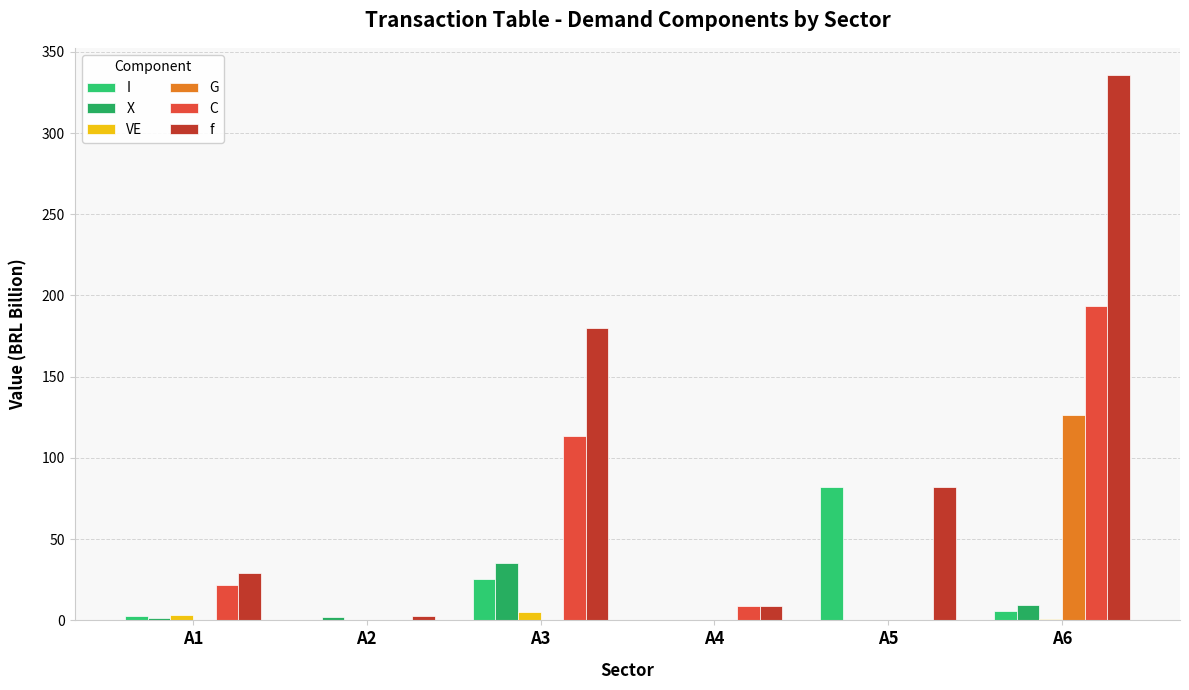

True or false: I has a value of 34.5 at A4.

False